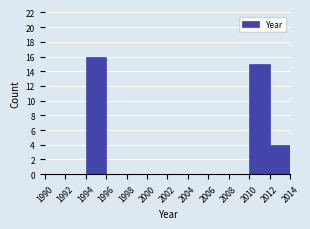

Reading left to right, list every bar in this chart as the range it spans on the x-axis followed by its height. The values are not printed on the chart, so give them approximately, as read against the axis.

1990 to 1992: 0
1992 to 1994: 0
1994 to 1996: 16
1996 to 1998: 0
1998 to 2000: 0
2000 to 2002: 0
2002 to 2004: 0
2004 to 2006: 0
2006 to 2008: 0
2008 to 2010: 0
2010 to 2012: 15
2012 to 2014: 4